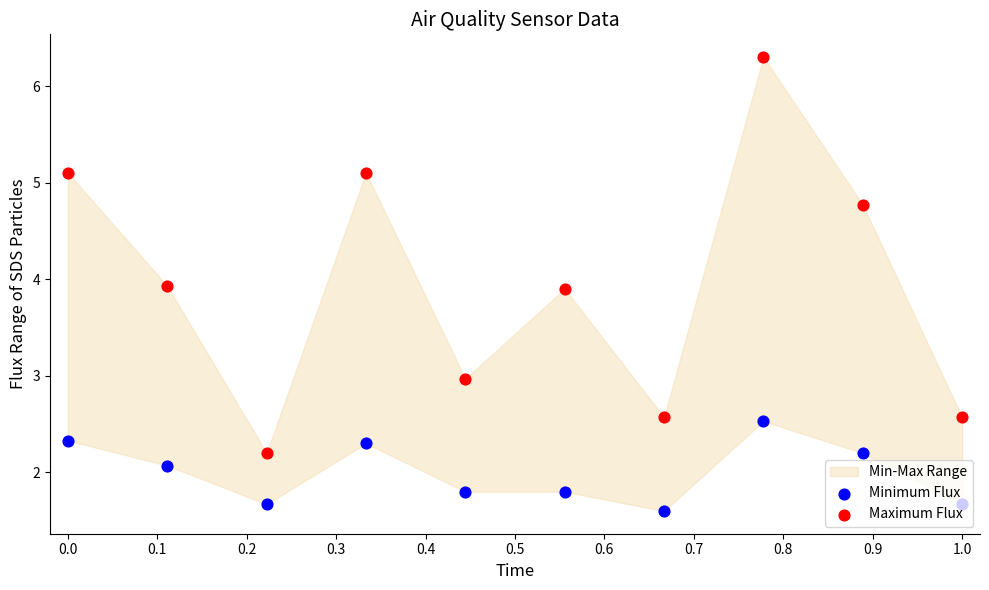

What is the total value across all series at 0.6?

4.2